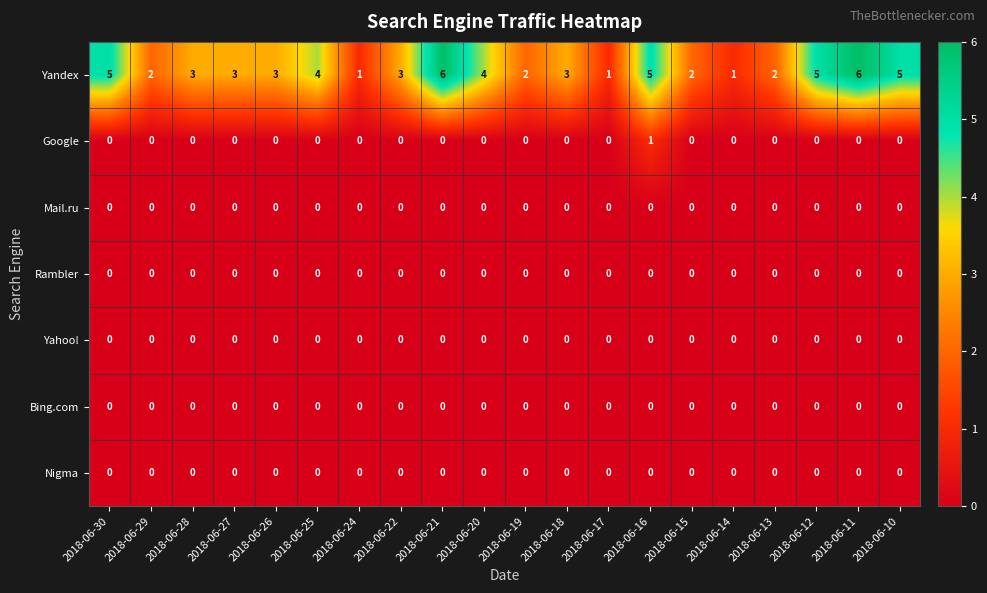

Which series has the widest spread of values?

Yandex